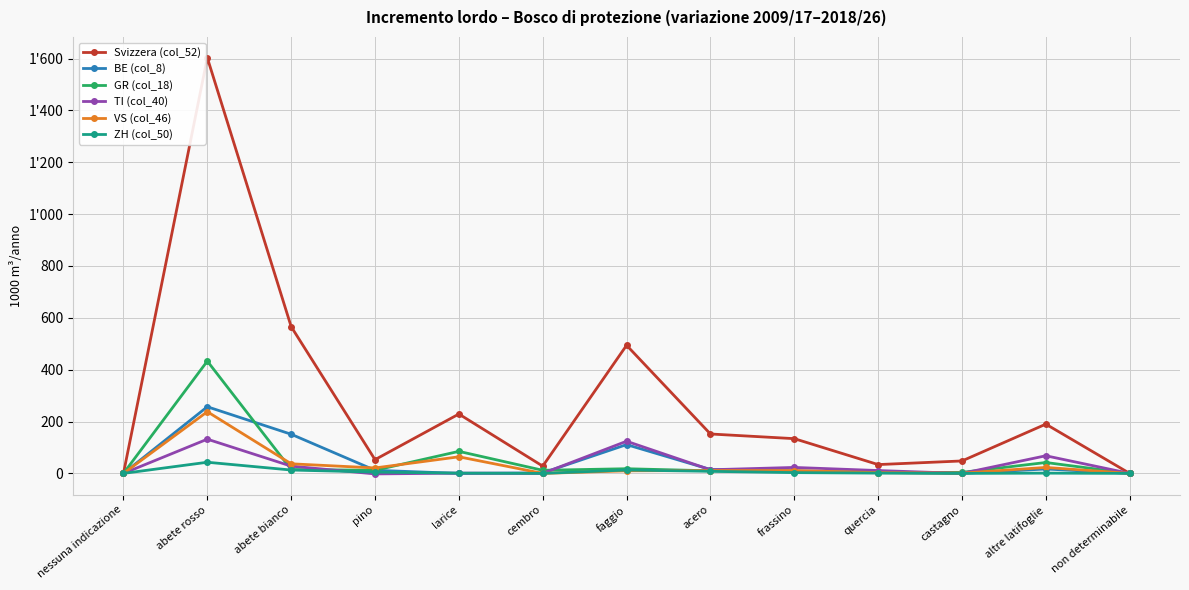

Is this an area chart (filled region under the line)?

No